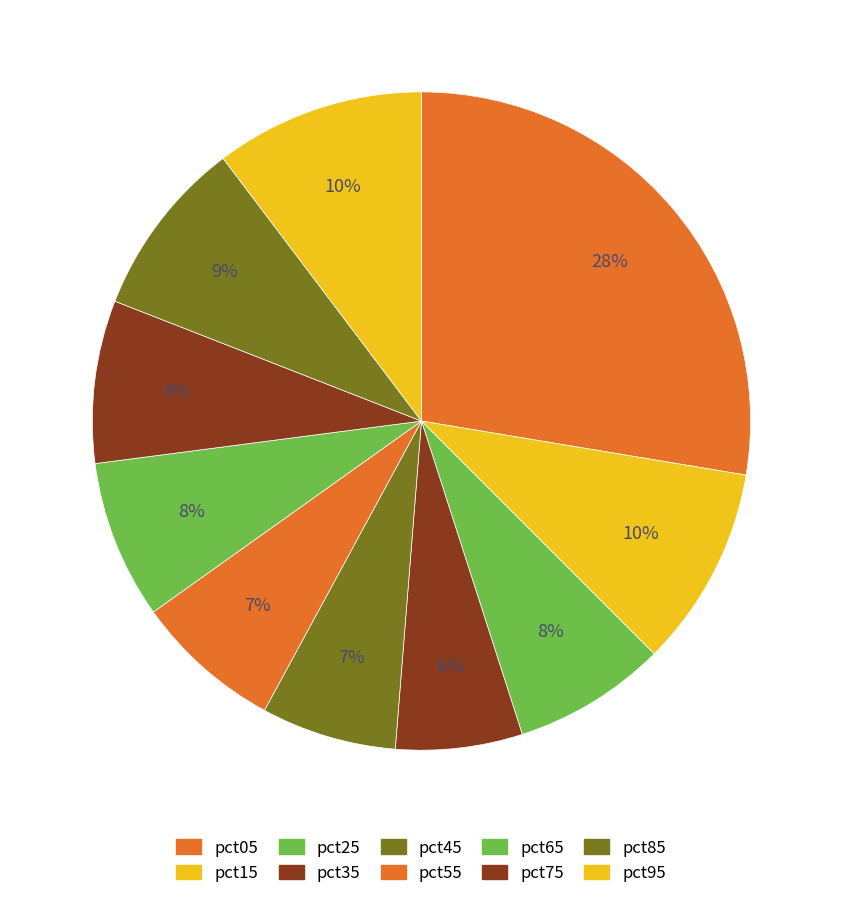

Rank the categories by value from highest to lowest.

pct05, pct95, pct15, pct85, pct75, pct65, pct25, pct55, pct45, pct35